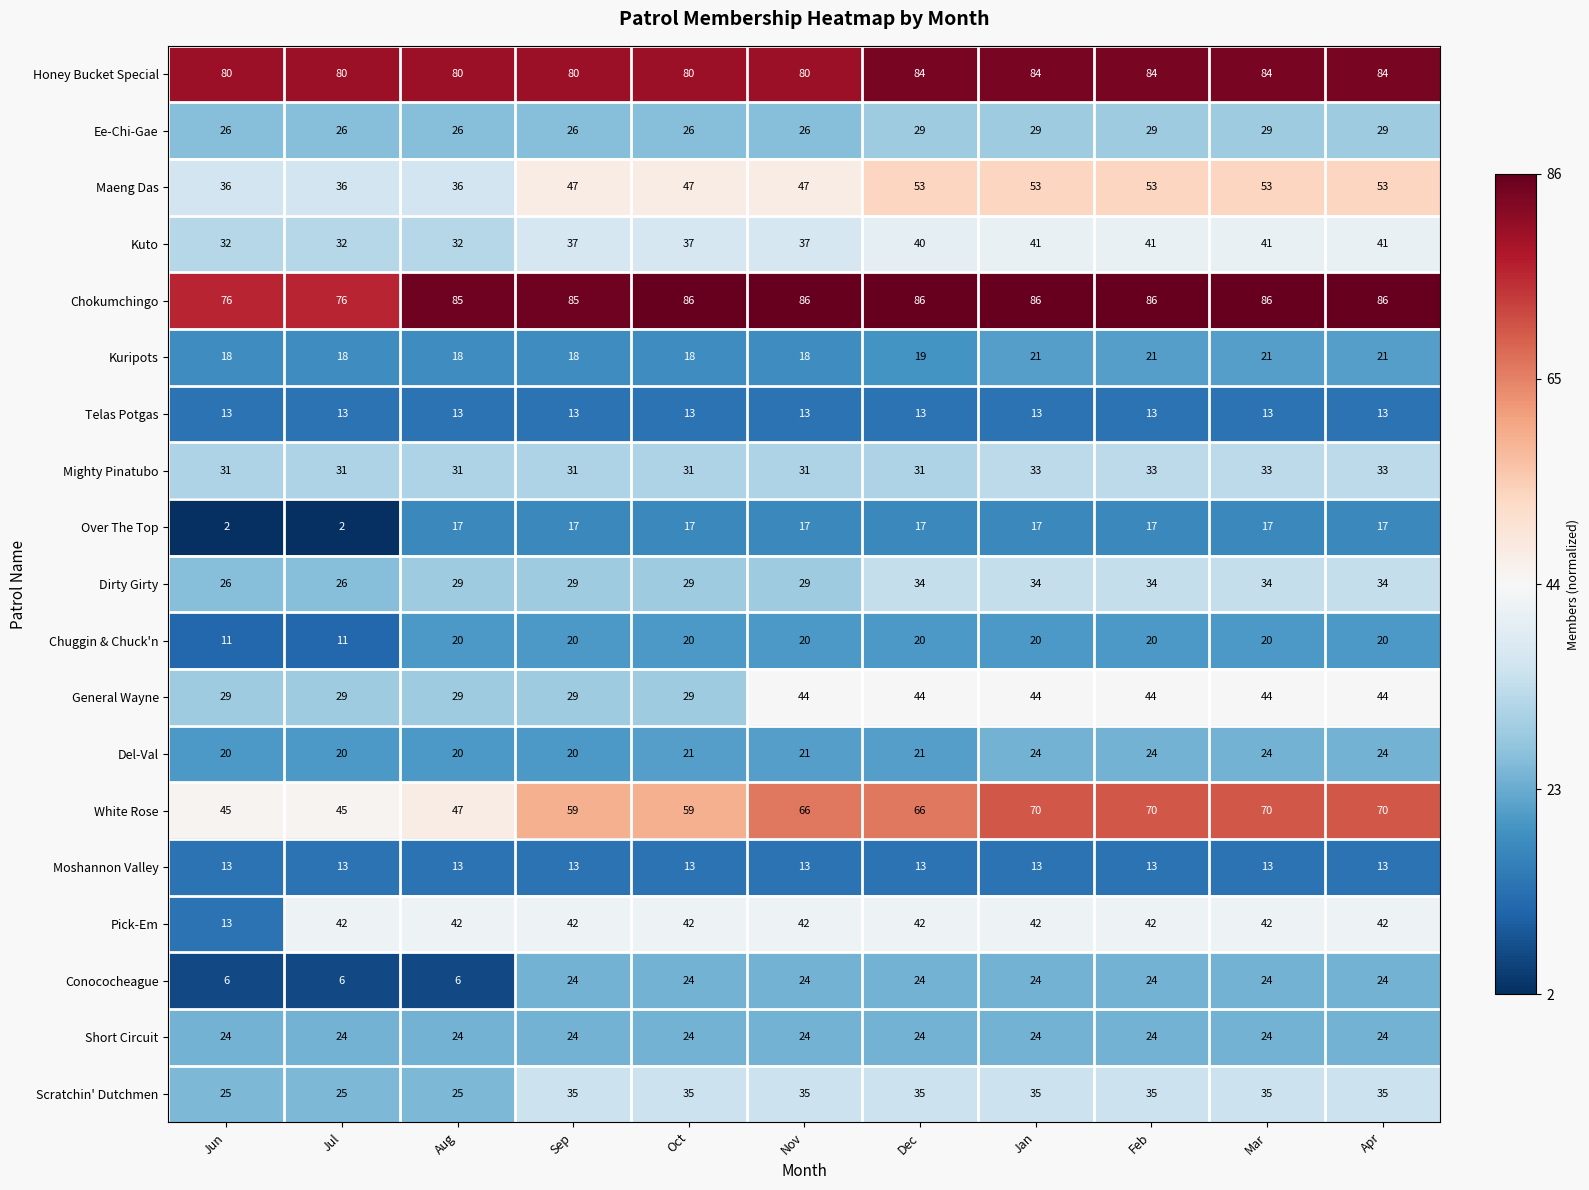

How many distinct data groups are displayed?

19